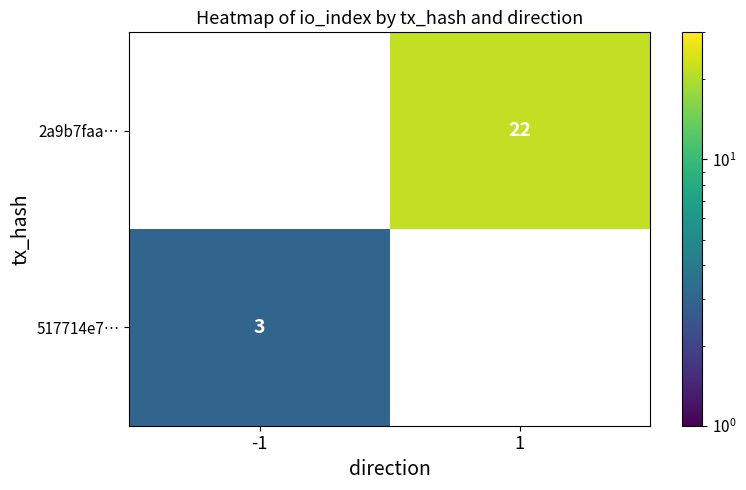

At which category does the chart reach its minimum across all series?

-1